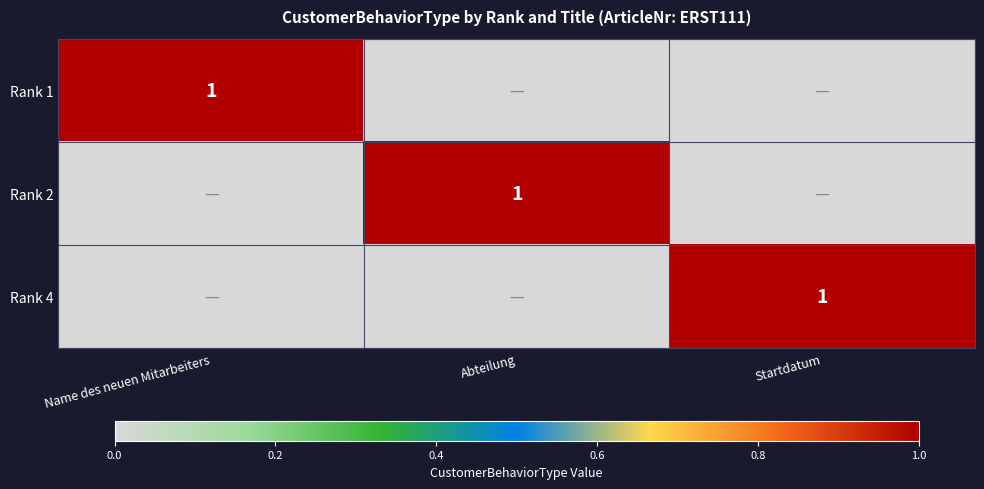

The value of Rank 2 at Abteilung is 0.7. True or false?

False